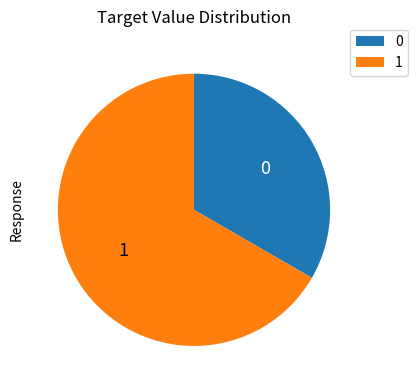

Does any single category account for the majority?

Yes